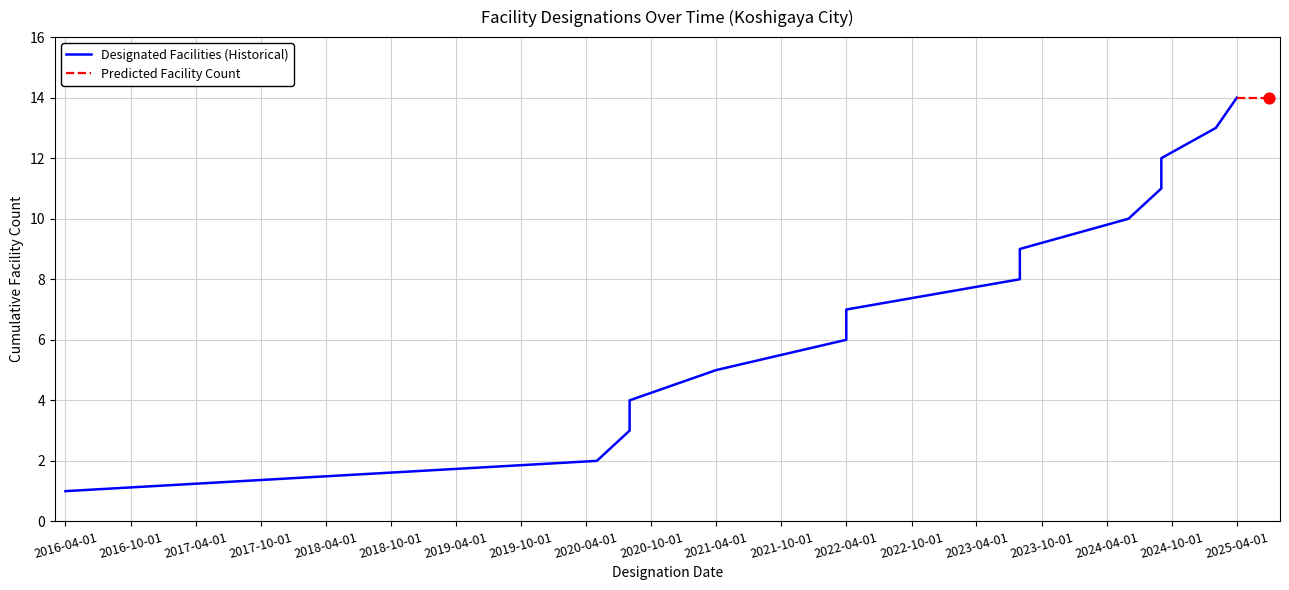

What is the change in value from 2016-04-01 to 2024-09-01?

+11